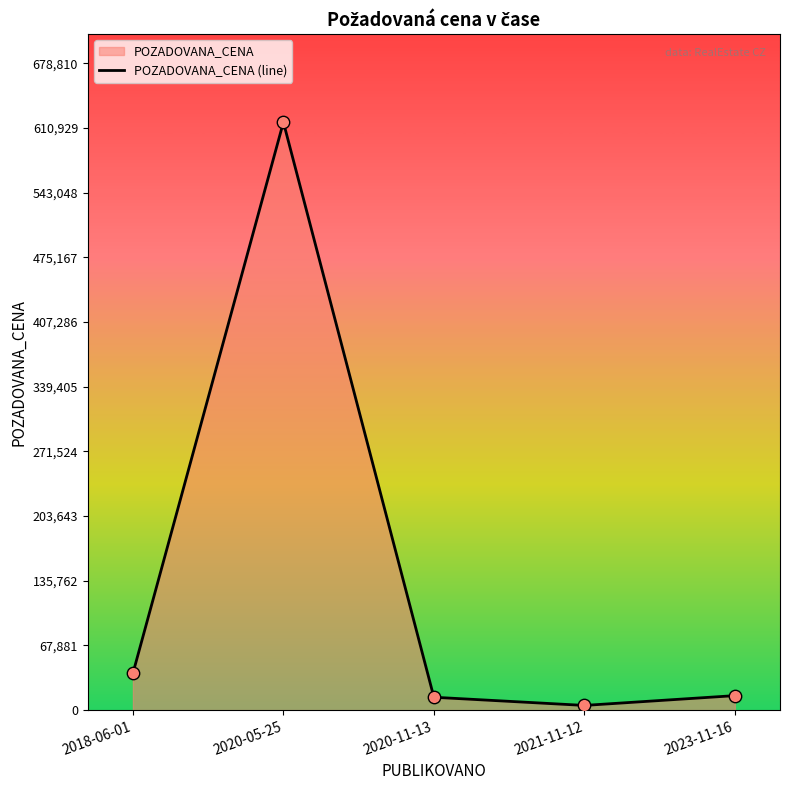

What is the change in value from 2020-11-13 to 2023-11-16?

+1700